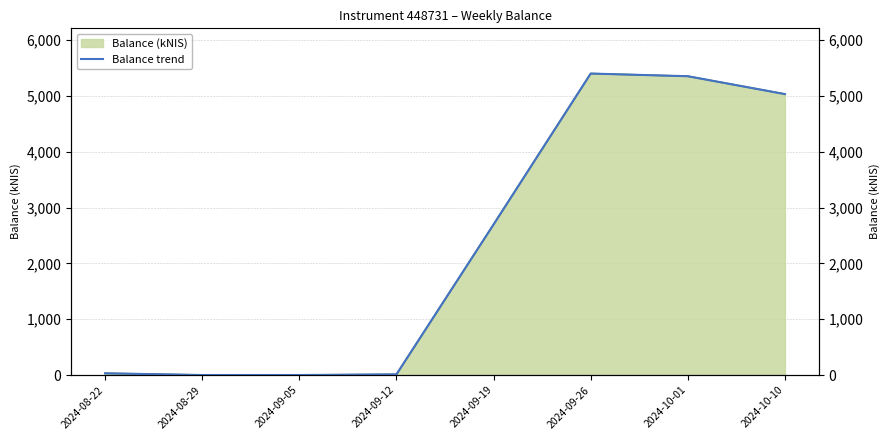

List the labels in order of value, largest first.

2024-09-26, 2024-10-01, 2024-10-10, 2024-09-19, 2024-08-22, 2024-09-12, 2024-09-05, 2024-08-29